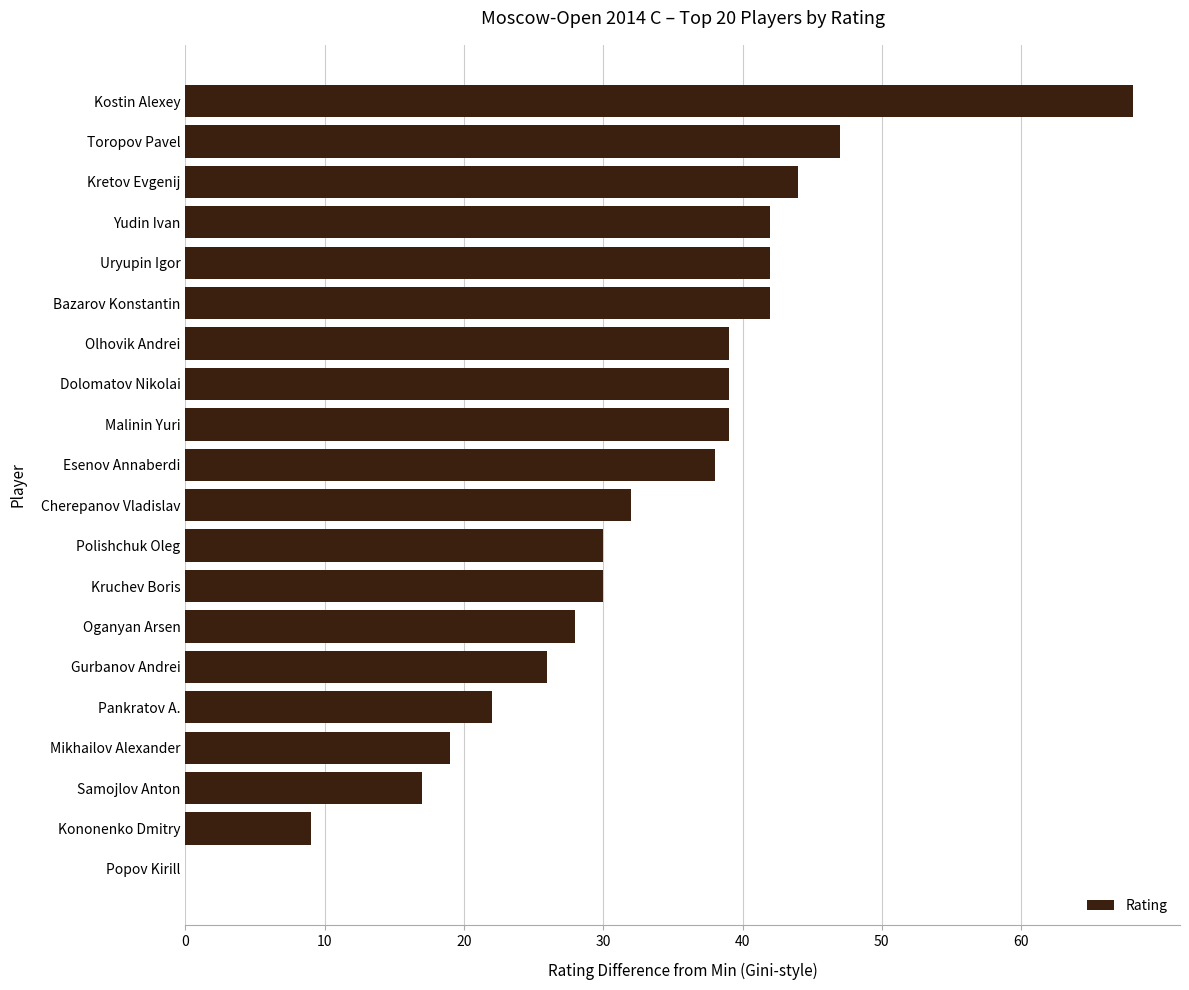

What is the change in value from Kruchev Boris to Esenov Annaberdi?

+8